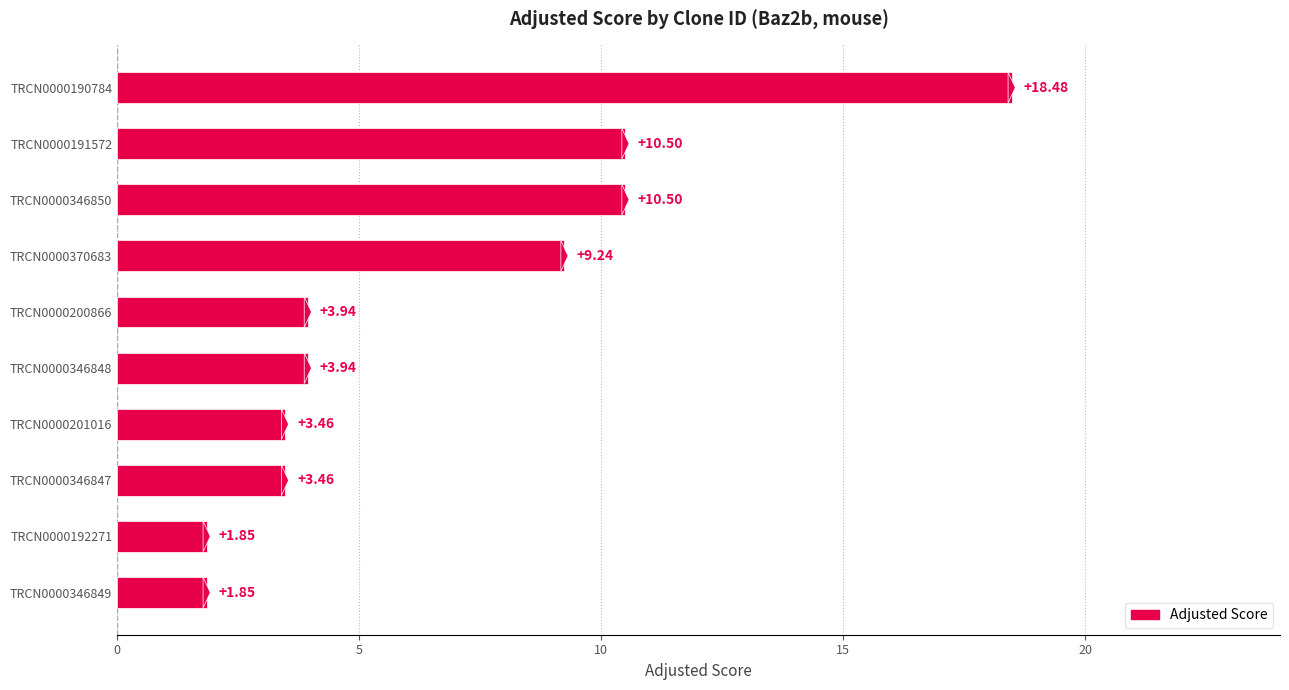

What is the sum of all values?

67.2